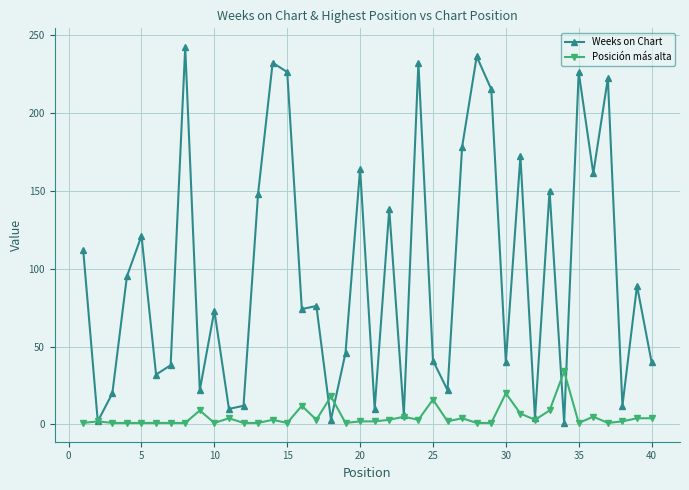

True or false: Weeks on Chart has more than 0 interior local peaks.

True